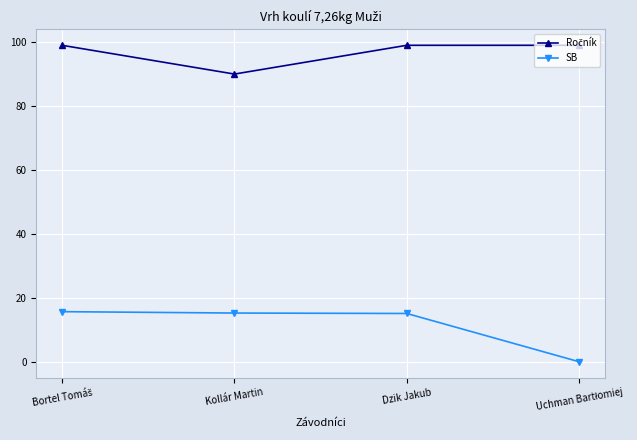

True or false: SB has more than 2 points higher than both neighbors.

False